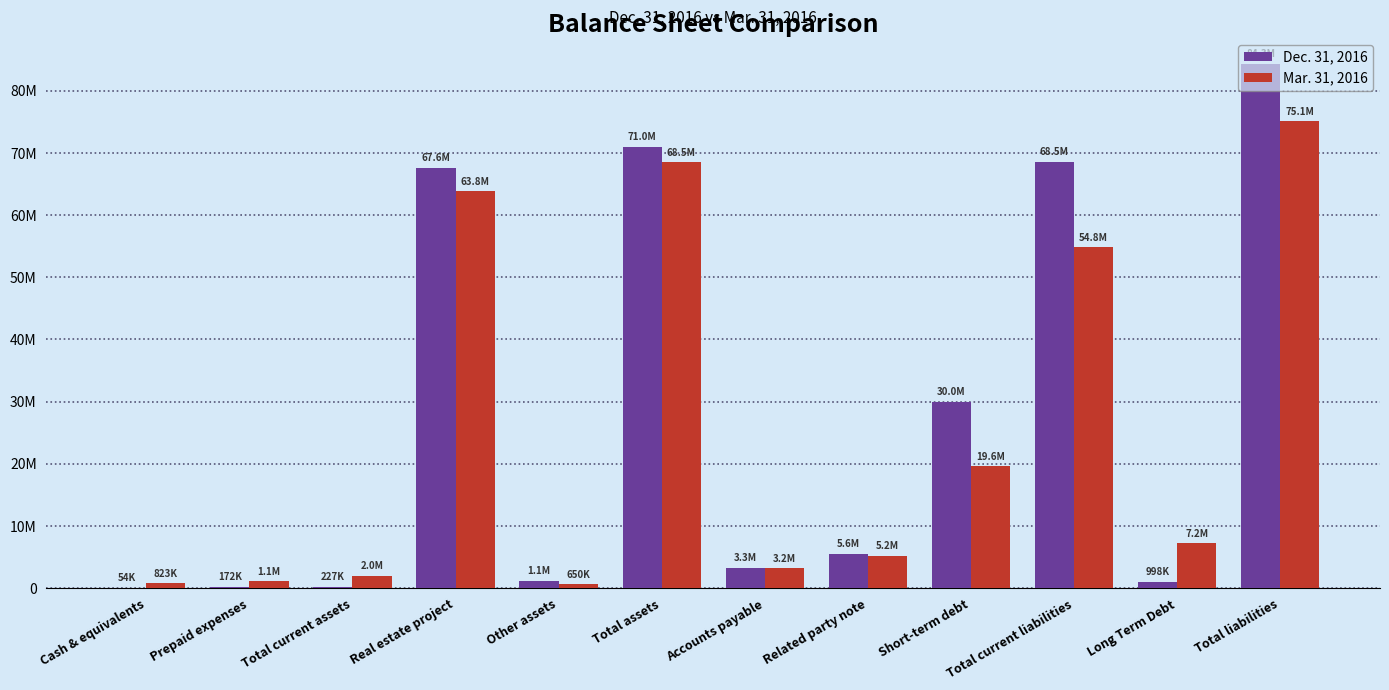

Are the bars horizontal?

No